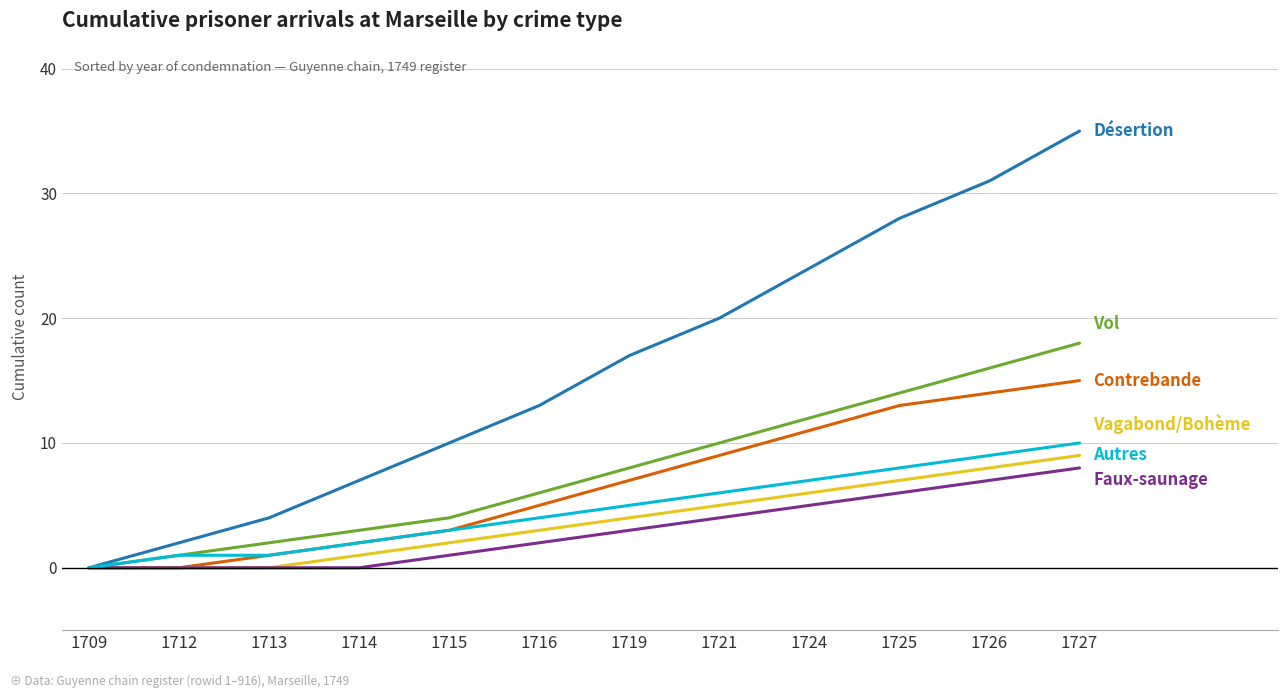

Which category has the highest value across all series?

1727